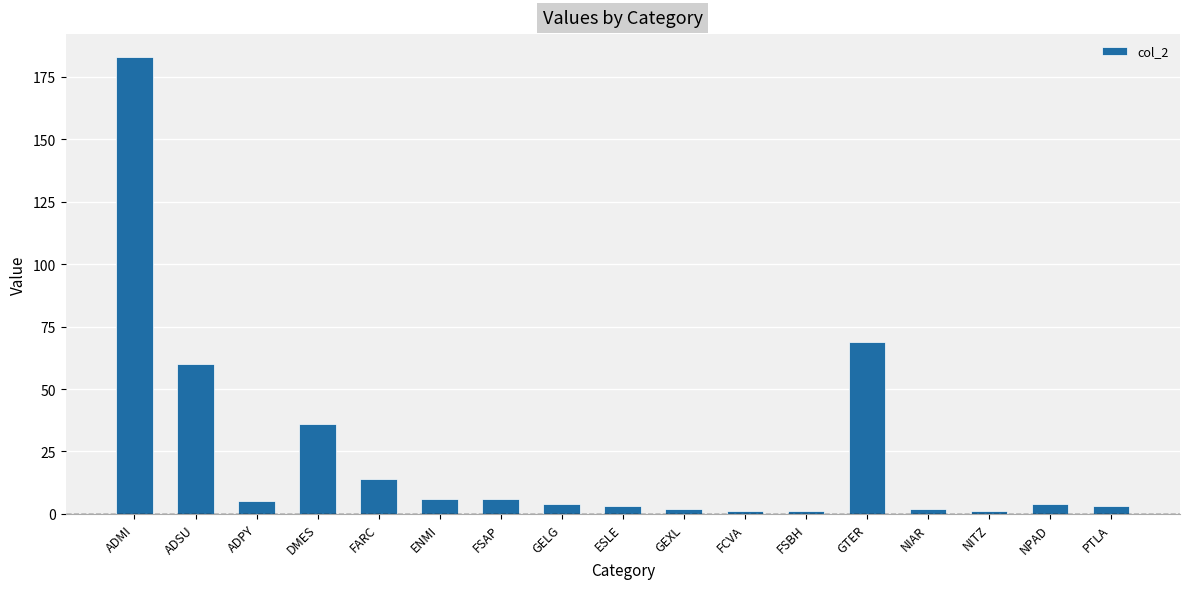

Reading left to right, list all the values displayed in this chart.

183	60	5	36	14	6	6	4	3	2	1	1	69	2	1	4	3